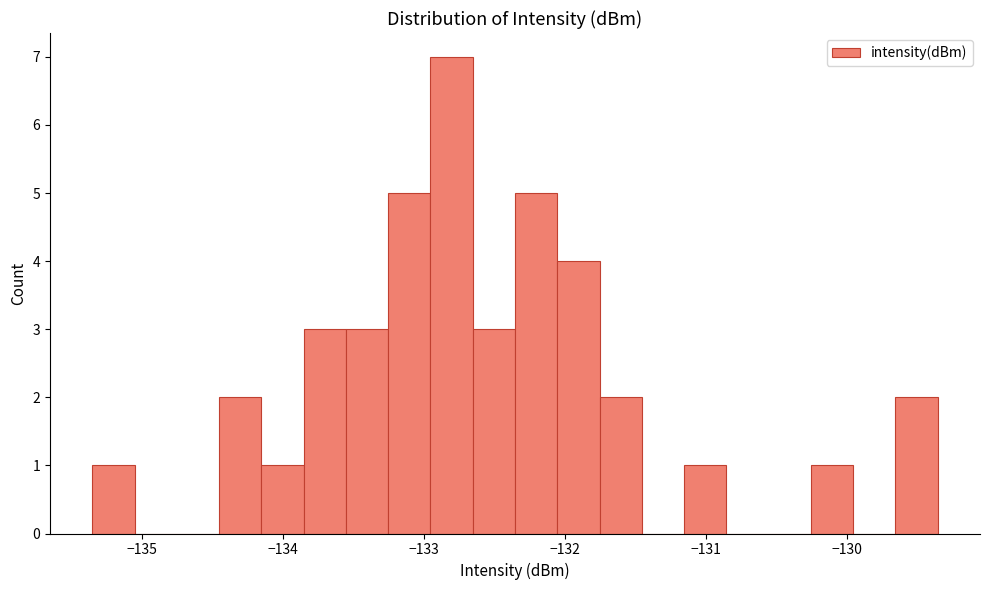

Read against the x-axis, roughly where is the centre of the tallest bar?

-132.8